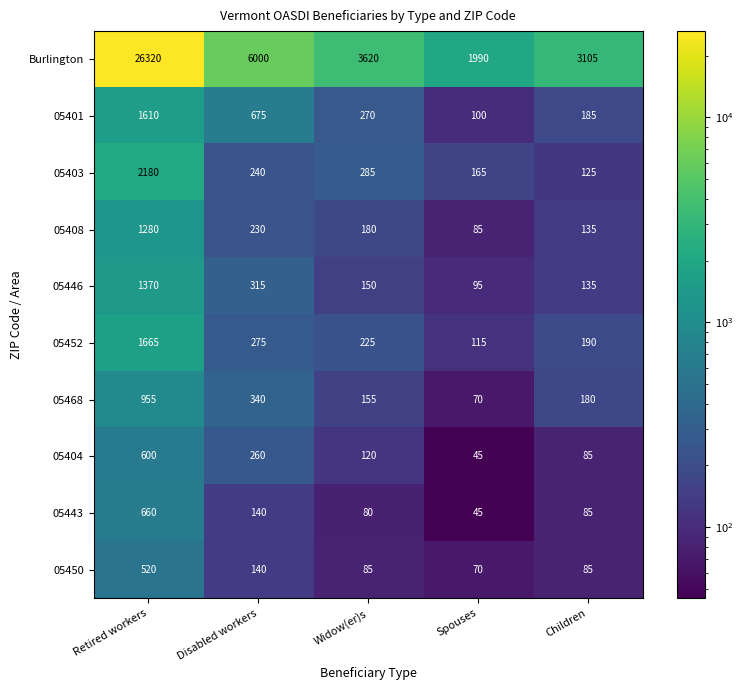

At how many categories does at least one series exceed 20480?

1